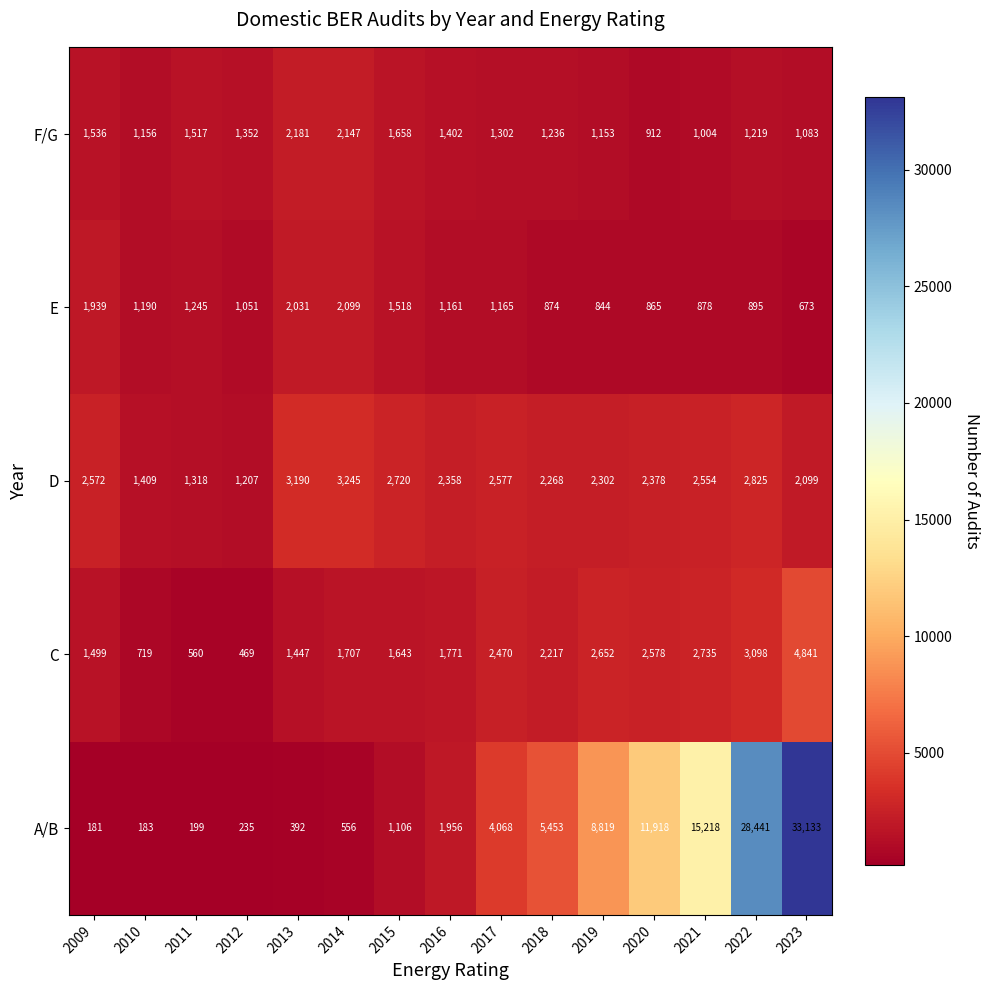

Where is D nearest to the value 2226?

2018